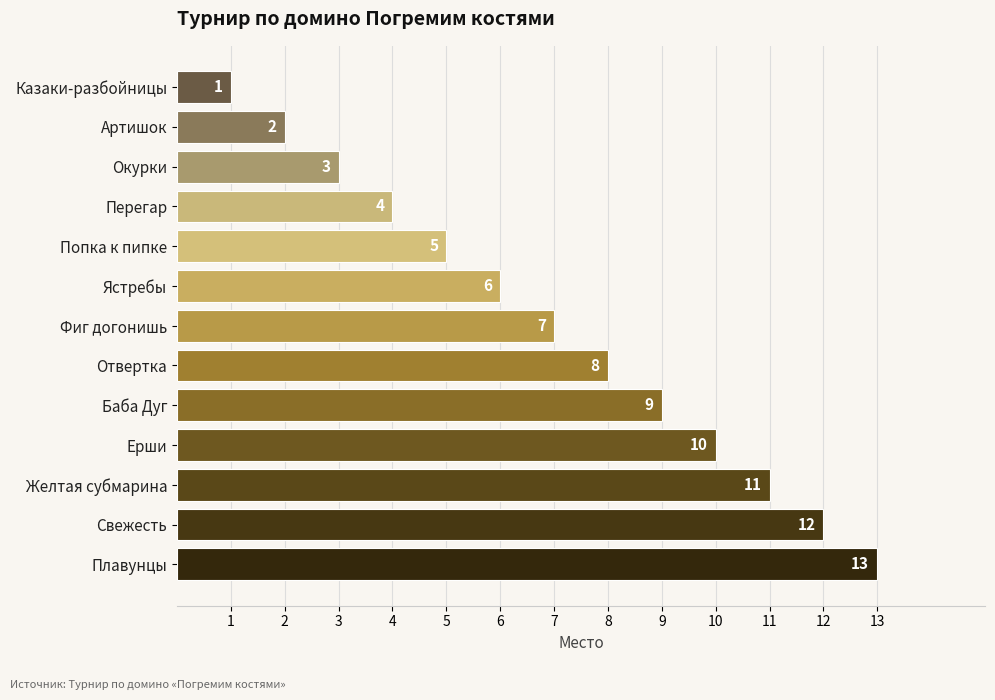

At which category does the chart reach its peak across all series?

Плавунцы